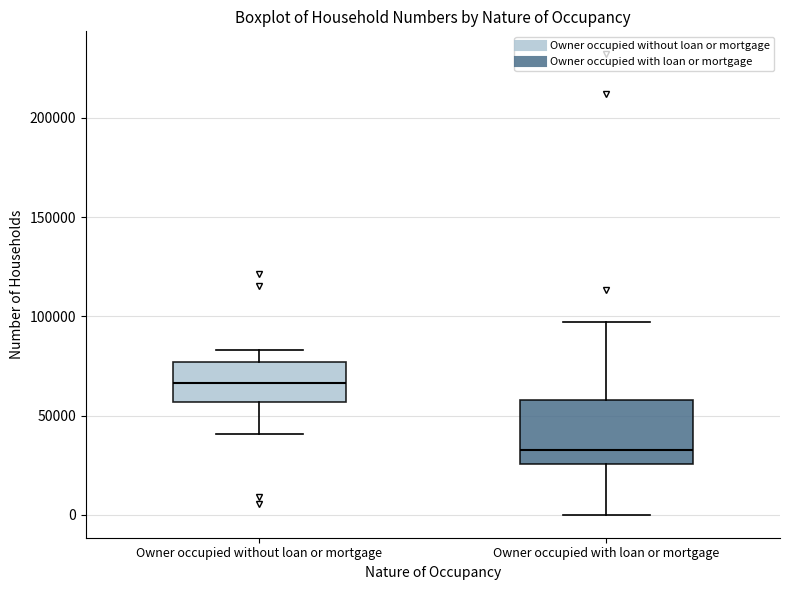

Where is the upper edge of the box for Owner occupied with loan or mortgage on the y-axis? The values are not printed on the chart, so give them approximately, as read against the axis.

60000